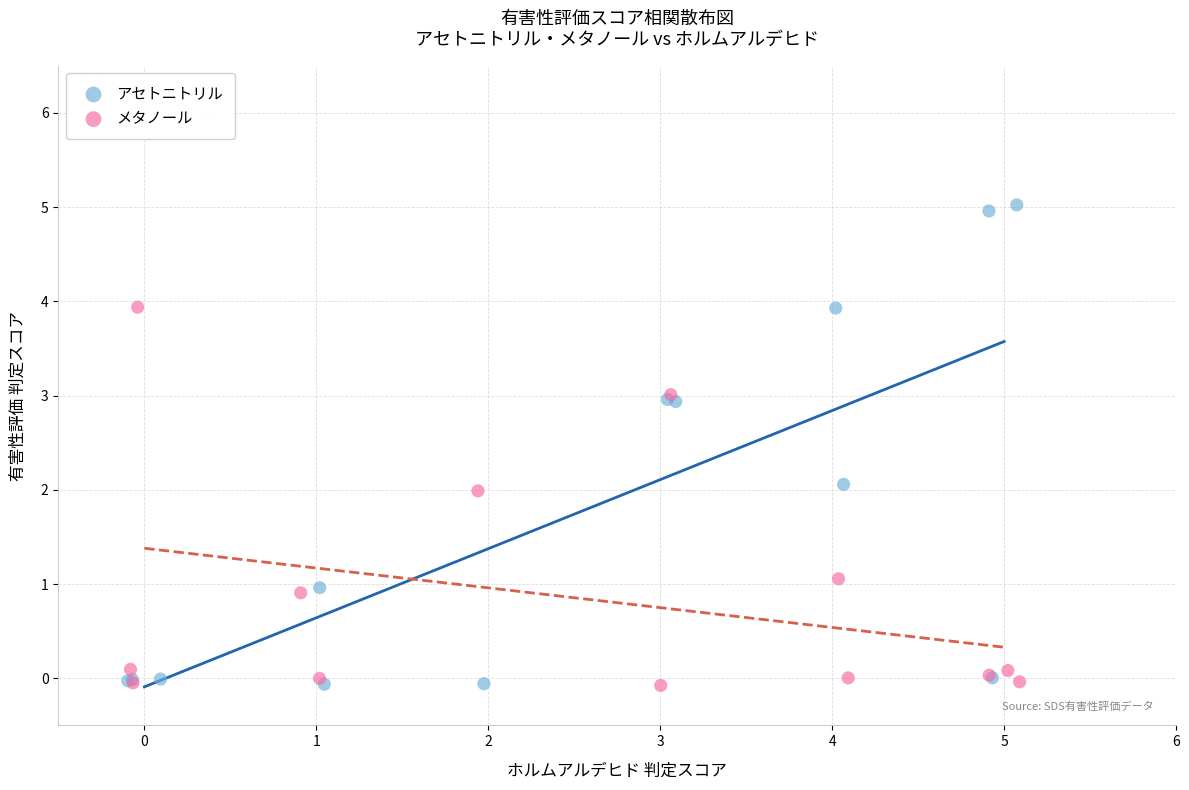

Which series reaches the maximum Y coordinate?

アセトニトリル